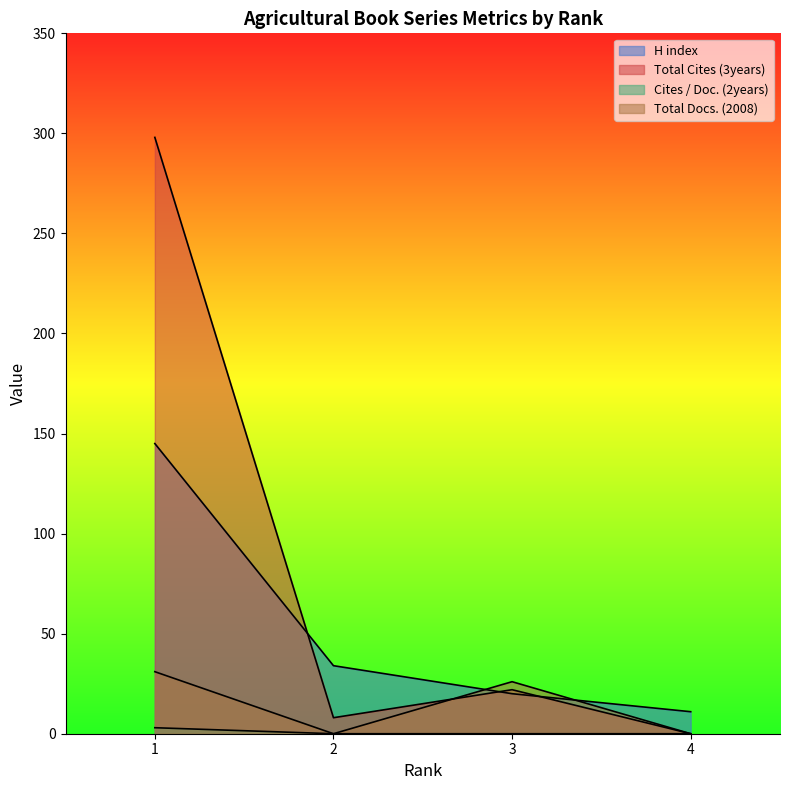

Rank the series at 3 from highest to lowest value.

Total Docs. (2008), Total Cites (3years), H index, Cites / Doc. (2years)